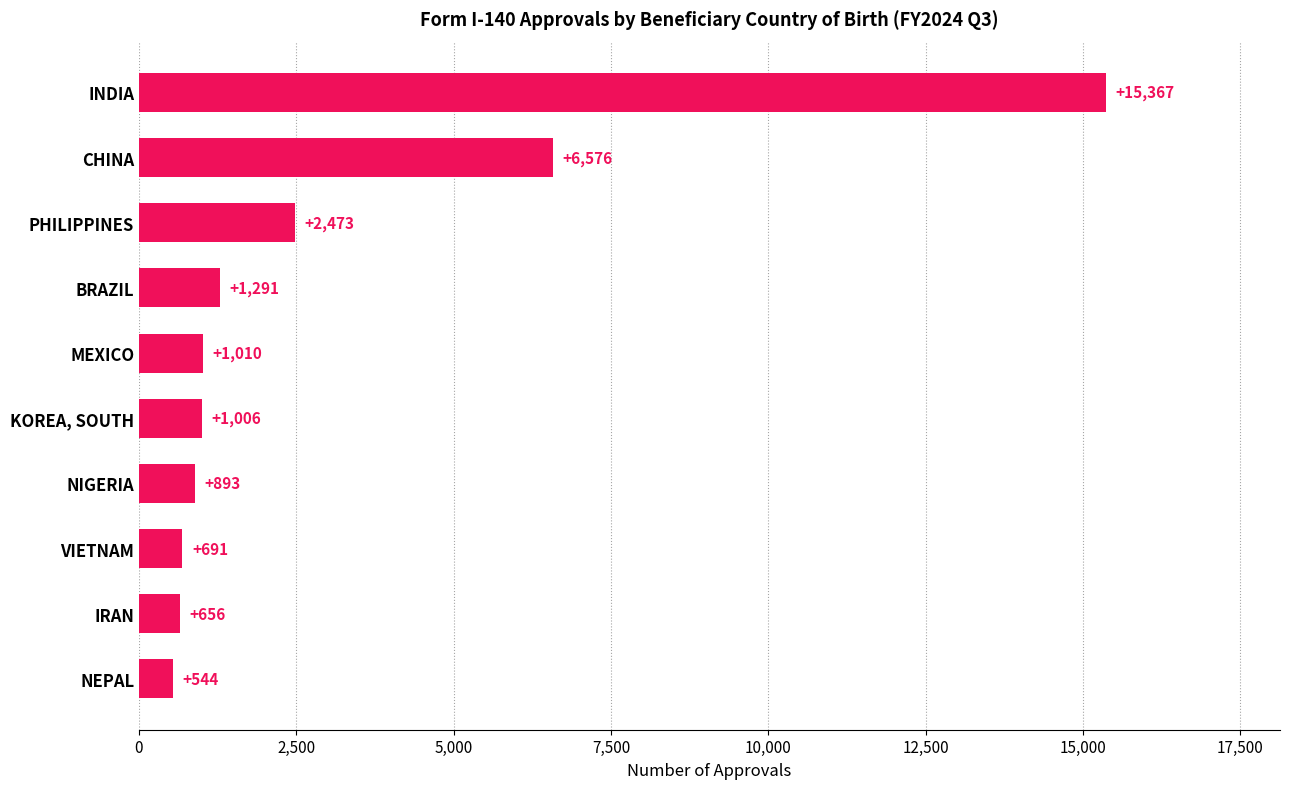

What is the smallest value displayed?

544